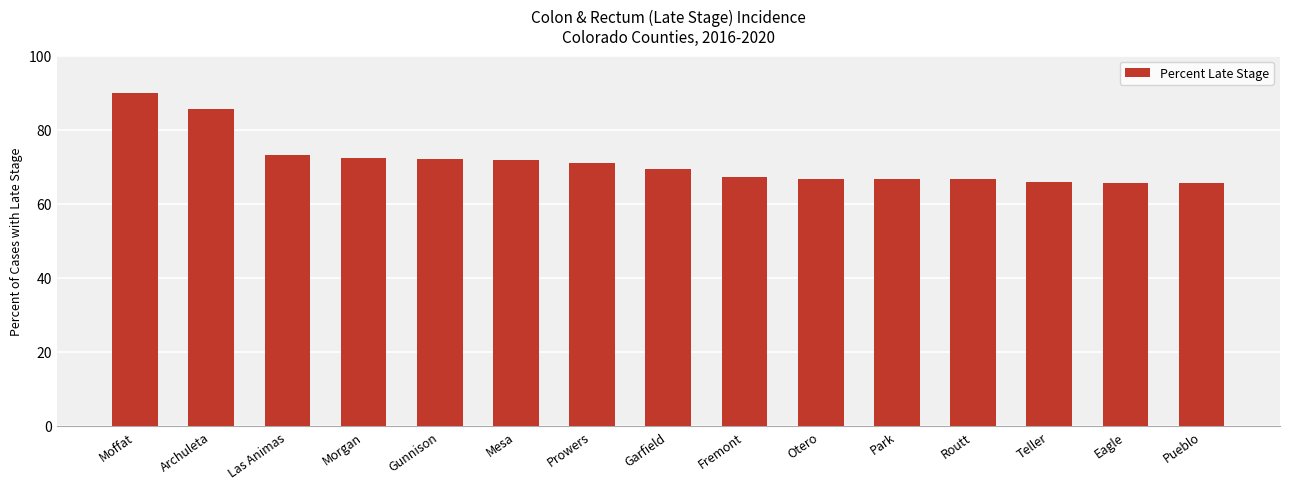

What is the approximate value at Otero?

66.7